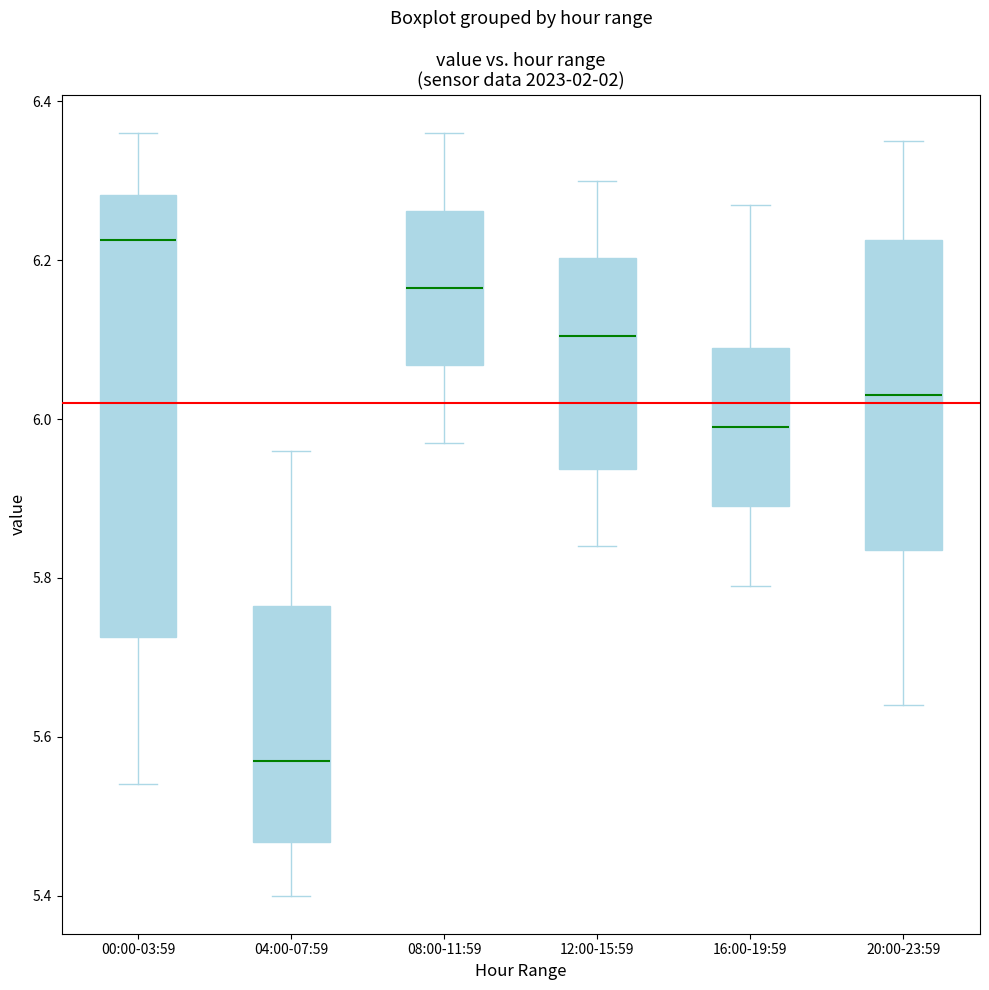

Where is the lower edge of the box for 20:00-23:59 on the y-axis? The values are not printed on the chart, so give them approximately, as read against the axis.

5.84